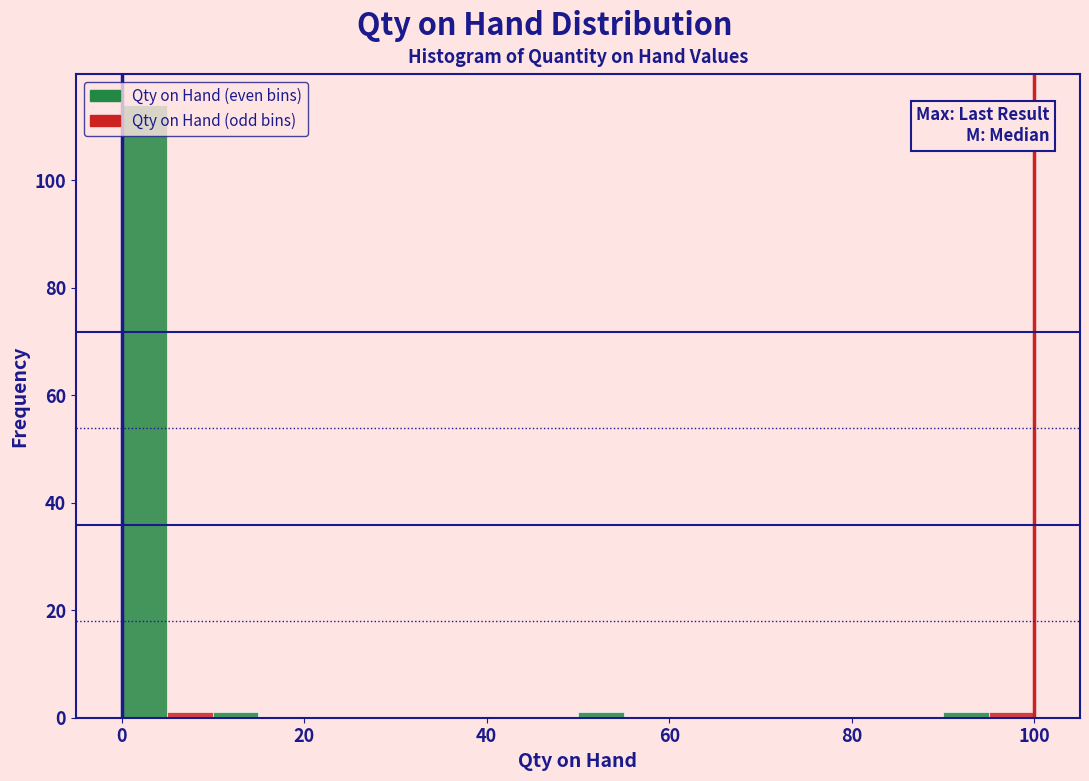

Read against the x-axis, roughly where is the centre of the tallest bar?

2